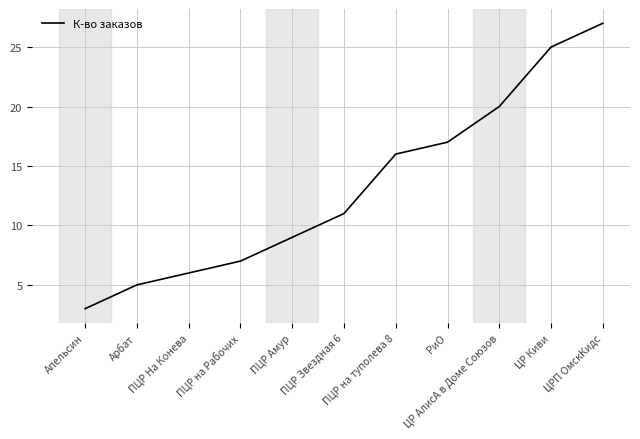

Reading left to right, list all the values displayed in this chart.

3	5	6	7	9	11	16	17	20	25	27